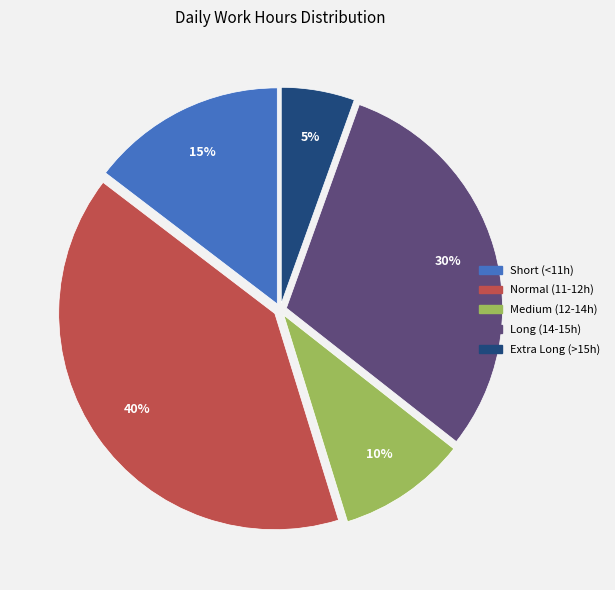

Rank the categories by value from highest to lowest.

Normal (11-12h), Long (14-15h), Short (<11h), Medium (12-14h), Extra Long (>15h)